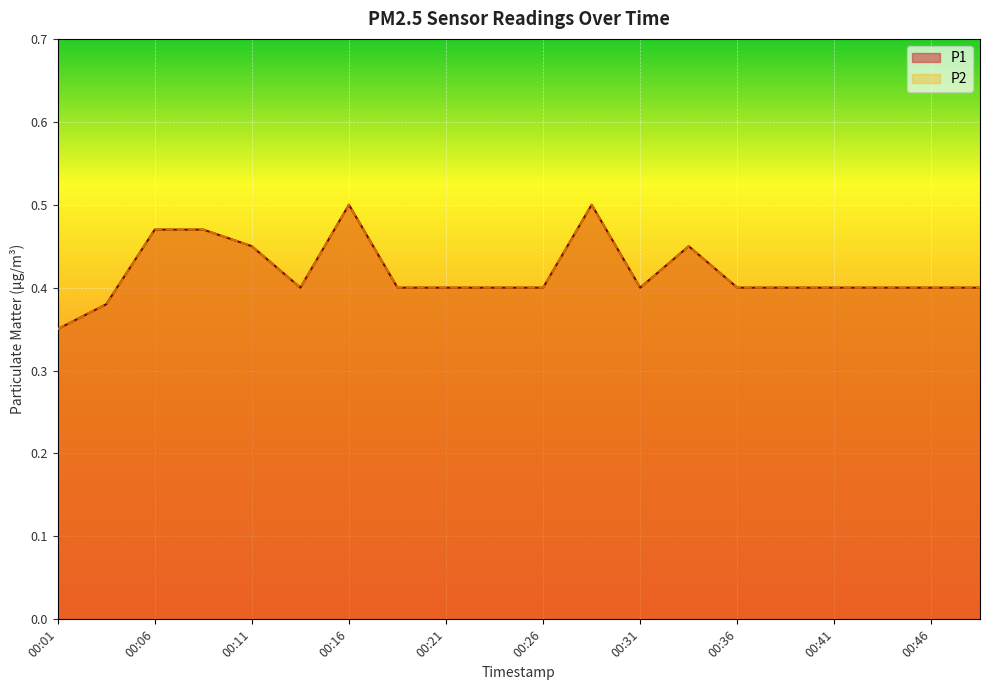

What is the value of the P2 point at the 16th from the left?

0.4